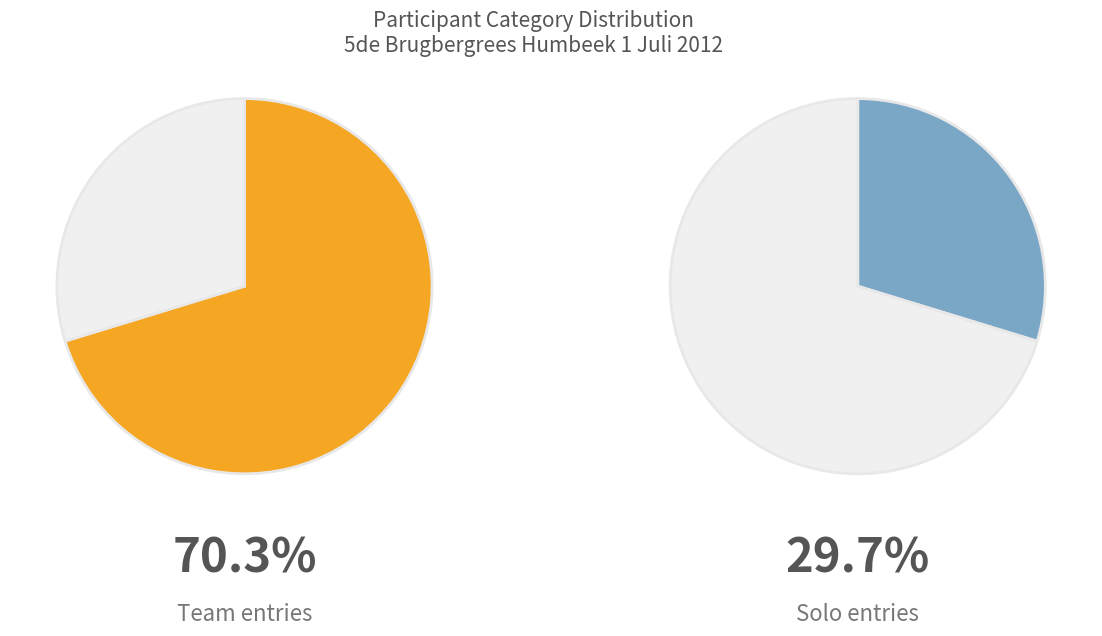

To the nearest percent, what is the difference between the largest and smallest slice percentages?

41%